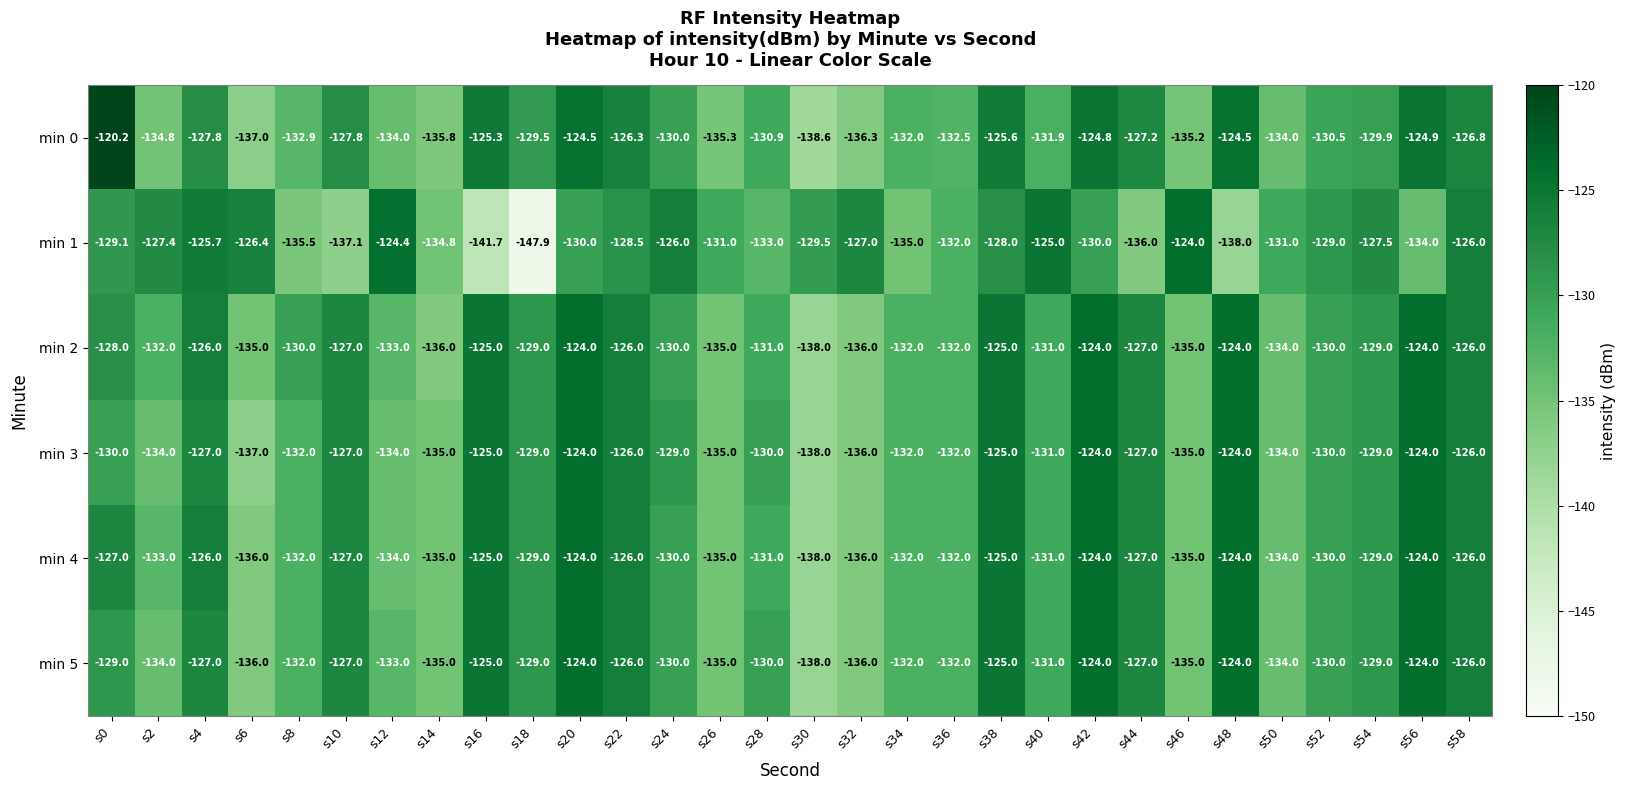

What is the highest value of the min 5 series?

-124.0